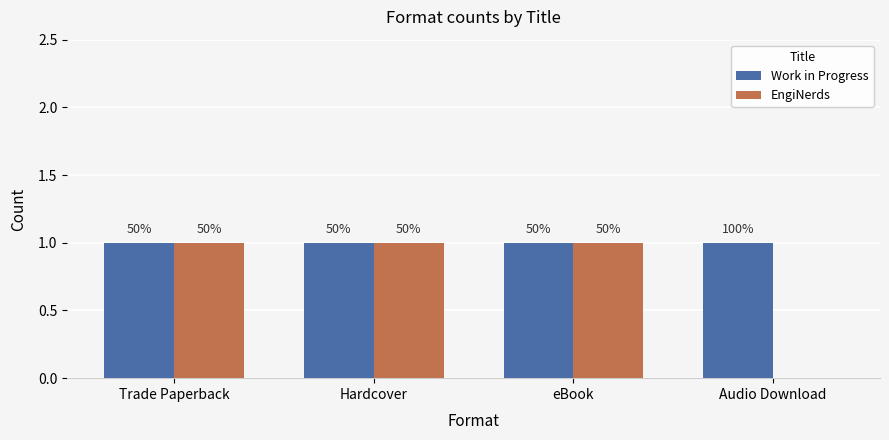

What are all the series names shown in the legend?

Work in Progress, EngiNerds